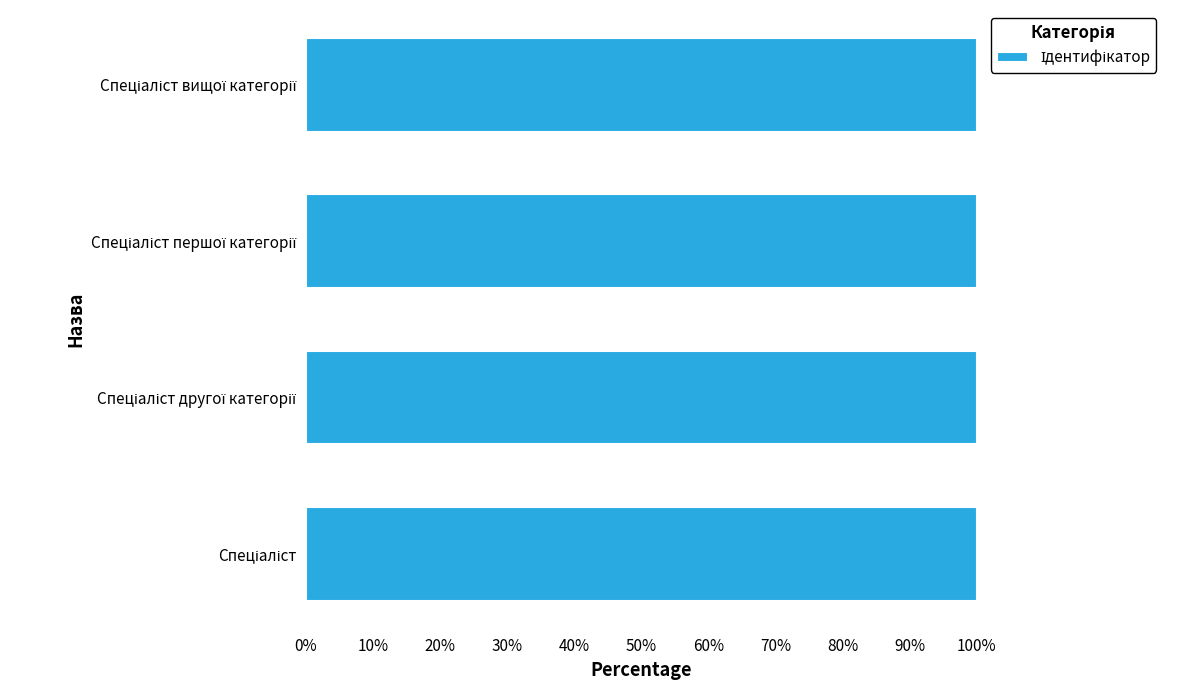

Does the chart contain any negative values?

No